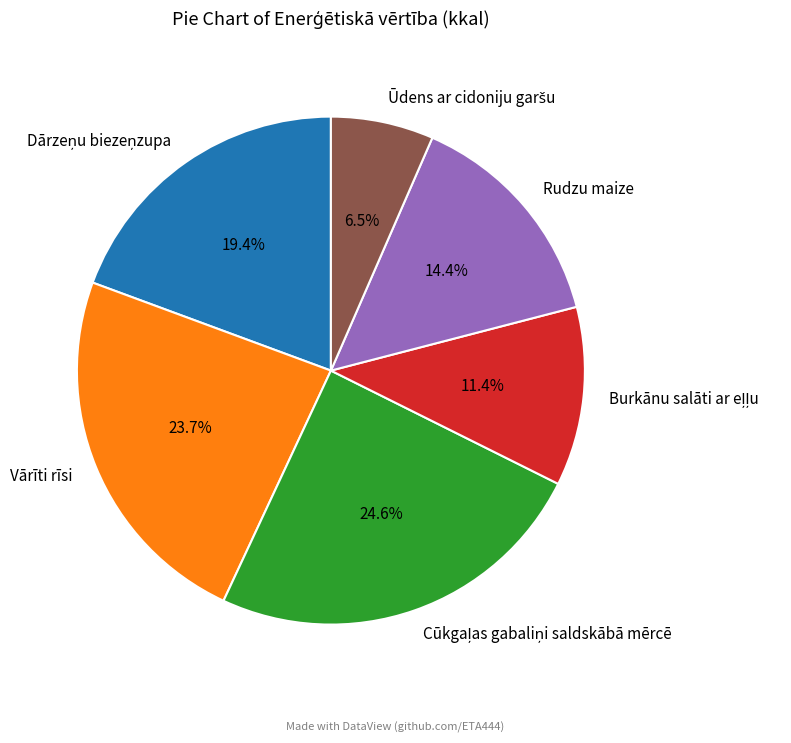

Is there any slice that represents more than half of the pie?

No